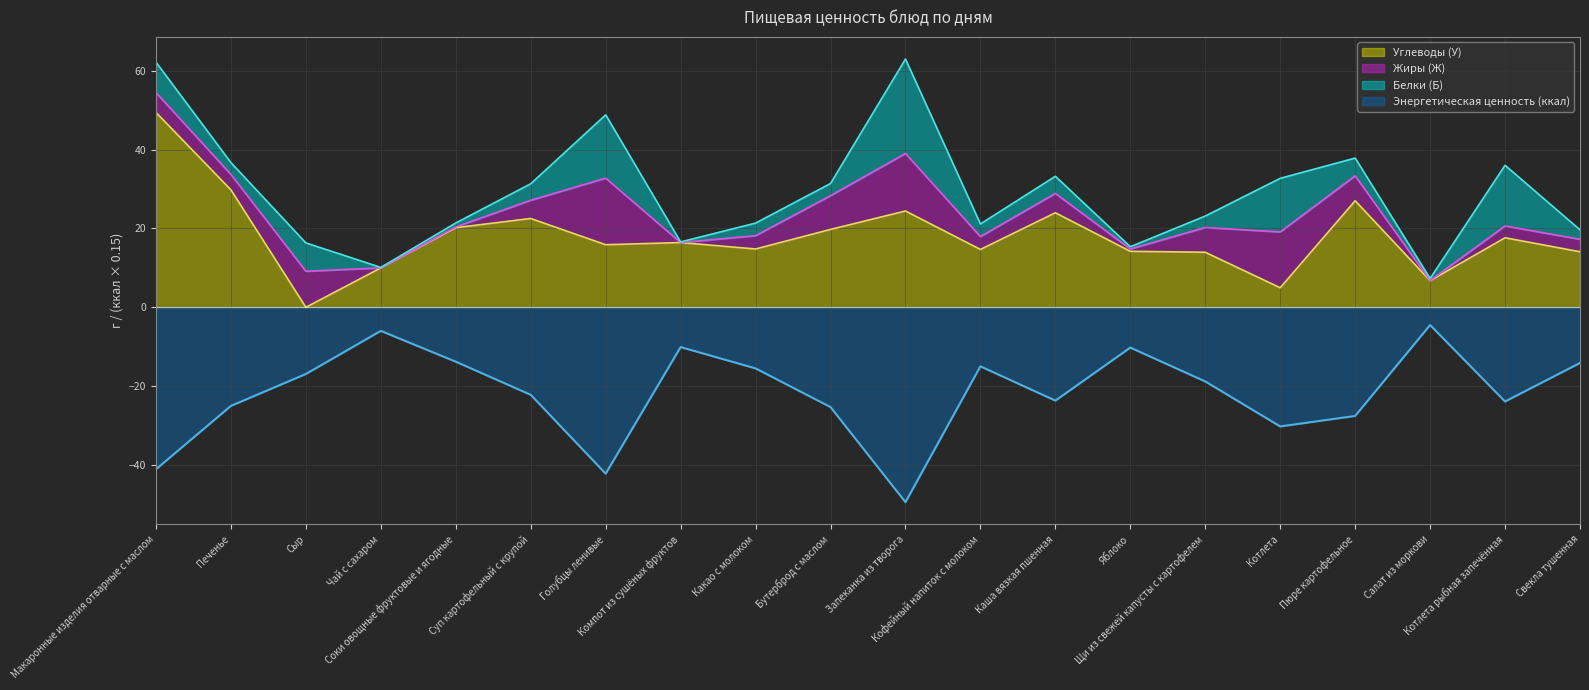

How many values in Углеводы (У) are above zero?

19